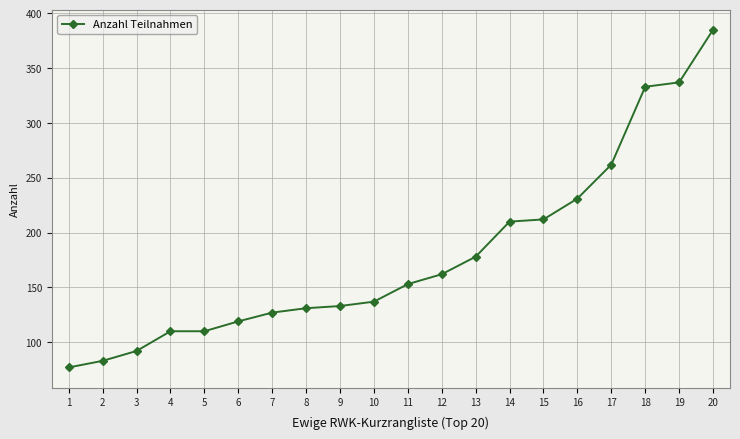

What is the maximum value shown in the chart?

385